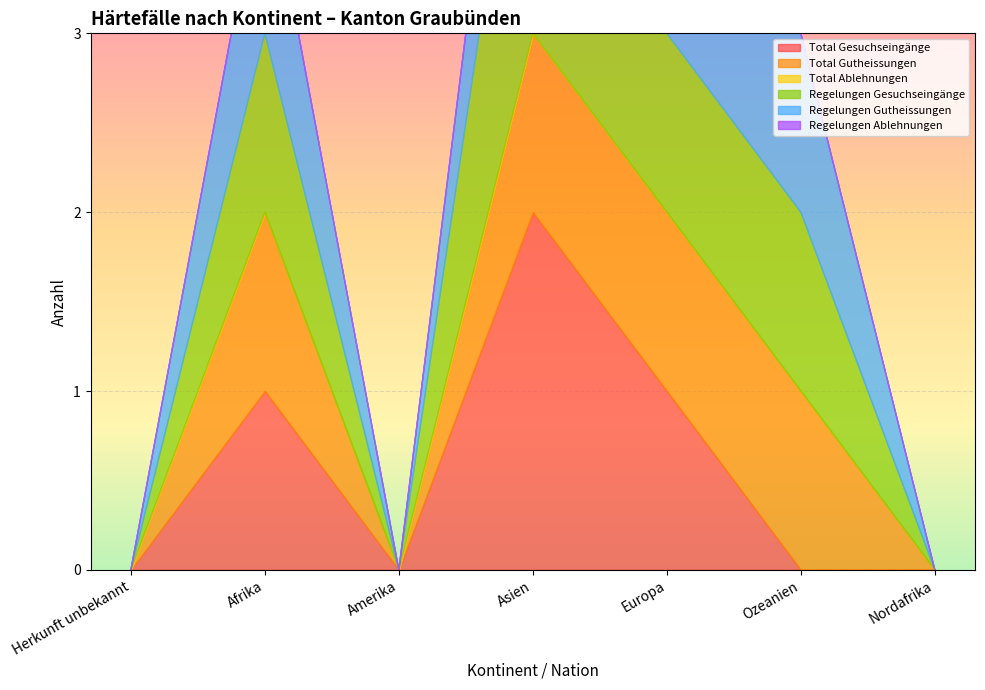

Reading left to right, list all the values displayed in this chart.

Total Gesuchseingänge: Herkunft unbekannt=0	Afrika=1	Amerika=0	Asien=2	Europa=1	Ozeanien=0	Nordafrika=0
Total Gutheissungen: Herkunft unbekannt=0	Afrika=1	Amerika=0	Asien=1	Europa=1	Ozeanien=1	Nordafrika=0
Total Ablehnungen: Herkunft unbekannt=0	Afrika=0	Amerika=0	Asien=0	Europa=0	Ozeanien=0	Nordafrika=0
Regelungen Gesuchseingänge: Herkunft unbekannt=0	Afrika=1	Amerika=0	Asien=2	Europa=1	Ozeanien=1	Nordafrika=0
Regelungen Gutheissungen: Herkunft unbekannt=0	Afrika=1	Amerika=0	Asien=1	Europa=1	Ozeanien=1	Nordafrika=0
Regelungen Ablehnungen: Herkunft unbekannt=0	Afrika=0	Amerika=0	Asien=0	Europa=0	Ozeanien=0	Nordafrika=0